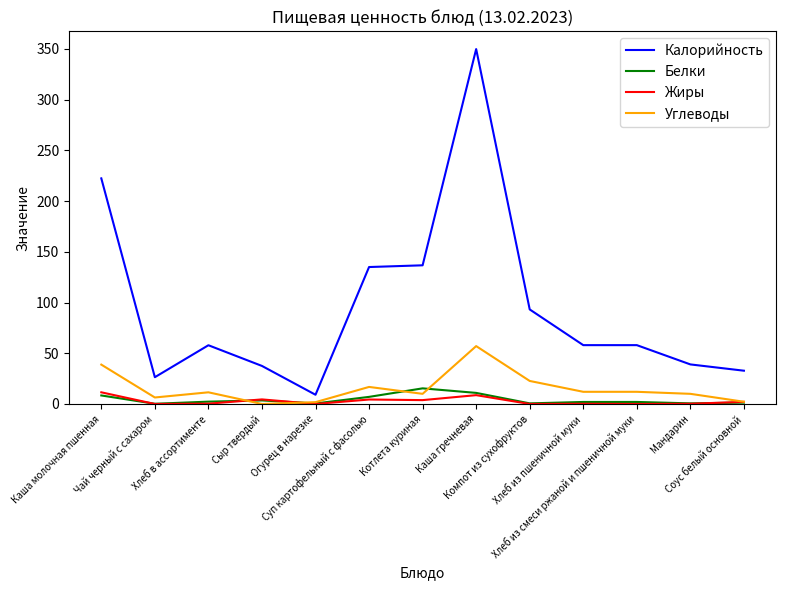

How many lines are shown in the chart?

4